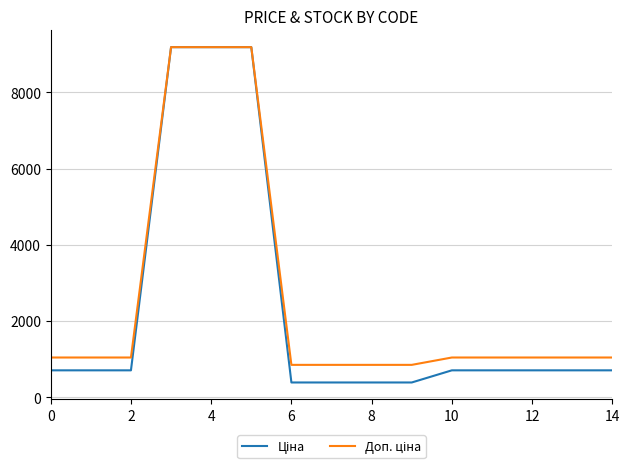

What is the greatest value displayed?

9185.9